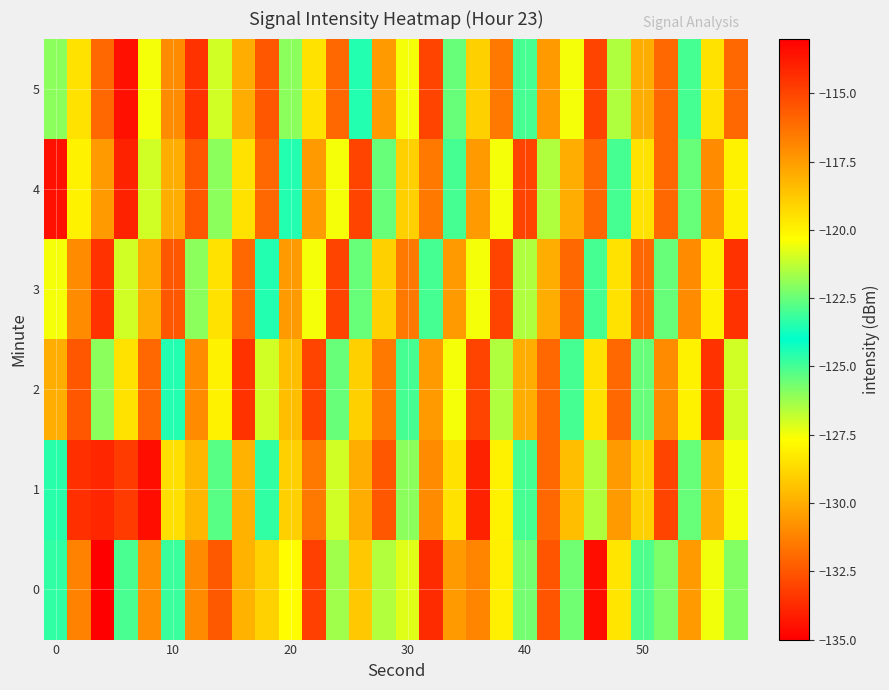

Reading left to right, transcribe all the data shown in this chart.

0: -123.3	-116.8	-135.3	-123.0	-130.9	-123.1	-117.0	-132.4	-118.2	-119.0	-120.3	-114.9	-121.7	-129.2	-121.5	-127.2	-114.3	-117.4	-116.9	-119.9	-125.7	-115.5	-122.4	-113.4	-128.4	-122.9	-122.2	-117.5	-120.5	-122.1
1: -123.4	-114.4	-114.1	-114.7	-113.5	-119.4	-118.3	-125.3	-129.9	-124.7	-119.0	-116.5	-121.0	-118.0	-115.5	-122.0	-117.0	-119.5	-114.0	-120.0	-123.0	-116.0	-118.5	-121.5	-117.5	-119.0	-115.0	-122.5	-118.0	-120.5
2: -118.0	-115.5	-122.0	-119.5	-116.0	-123.5	-117.0	-120.0	-114.5	-121.0	-118.5	-115.0	-122.5	-119.0	-116.5	-123.0	-117.5	-120.5	-115.0	-121.5	-118.0	-116.0	-123.0	-119.5	-116.0	-122.5	-117.0	-120.0	-114.5	-121.0
3: -120.5	-117.0	-114.5	-121.0	-118.0	-115.5	-122.0	-119.5	-116.0	-123.5	-117.5	-120.5	-115.0	-122.5	-119.0	-116.5	-123.0	-117.5	-120.5	-115.0	-121.5	-118.0	-116.0	-123.0	-119.5	-116.0	-122.5	-117.0	-120.0	-114.5
4: -113.5	-120.0	-117.5	-114.0	-121.0	-118.0	-115.5	-122.0	-119.5	-116.0	-123.5	-117.5	-120.5	-115.0	-122.5	-119.0	-116.5	-123.0	-117.5	-120.5	-115.0	-121.5	-118.0	-116.0	-123.0	-119.5	-116.0	-122.5	-117.0	-120.0
5: -122.0	-119.5	-116.0	-113.5	-120.5	-117.0	-114.5	-121.0	-118.0	-115.5	-122.0	-119.5	-116.0	-123.5	-117.5	-120.5	-115.0	-122.5	-119.0	-116.5	-123.0	-117.5	-120.5	-115.0	-121.5	-118.0	-116.0	-123.0	-119.5	-116.0